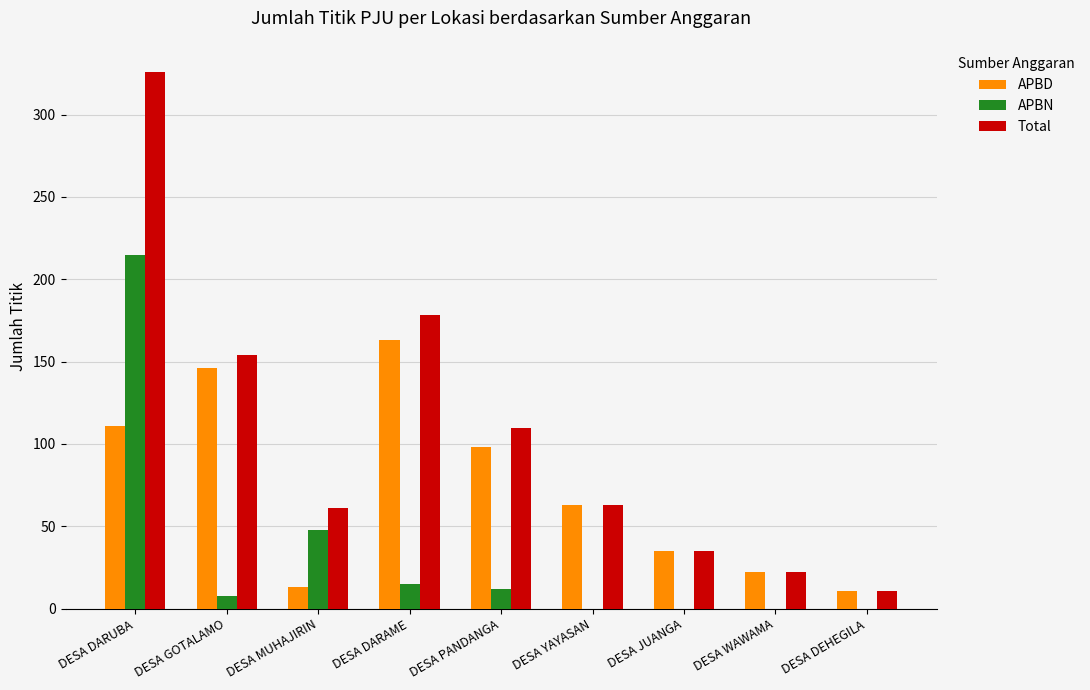

Reading left to right, transcribe all the data shown in this chart.

APBD: DESA DARUBA=111	DESA GOTALAMO=146	DESA MUHAJIRIN=13	DESA DARAME=163	DESA PANDANGA=98	DESA YAYASAN=63	DESA JUANGA=35	DESA WAWAMA=22	DESA DEHEGILA=11
APBN: DESA DARUBA=215	DESA GOTALAMO=8	DESA MUHAJIRIN=48	DESA DARAME=15	DESA PANDANGA=12	DESA YAYASAN=0	DESA JUANGA=0	DESA WAWAMA=0	DESA DEHEGILA=0
Total: DESA DARUBA=326	DESA GOTALAMO=154	DESA MUHAJIRIN=61	DESA DARAME=178	DESA PANDANGA=110	DESA YAYASAN=63	DESA JUANGA=35	DESA WAWAMA=22	DESA DEHEGILA=11